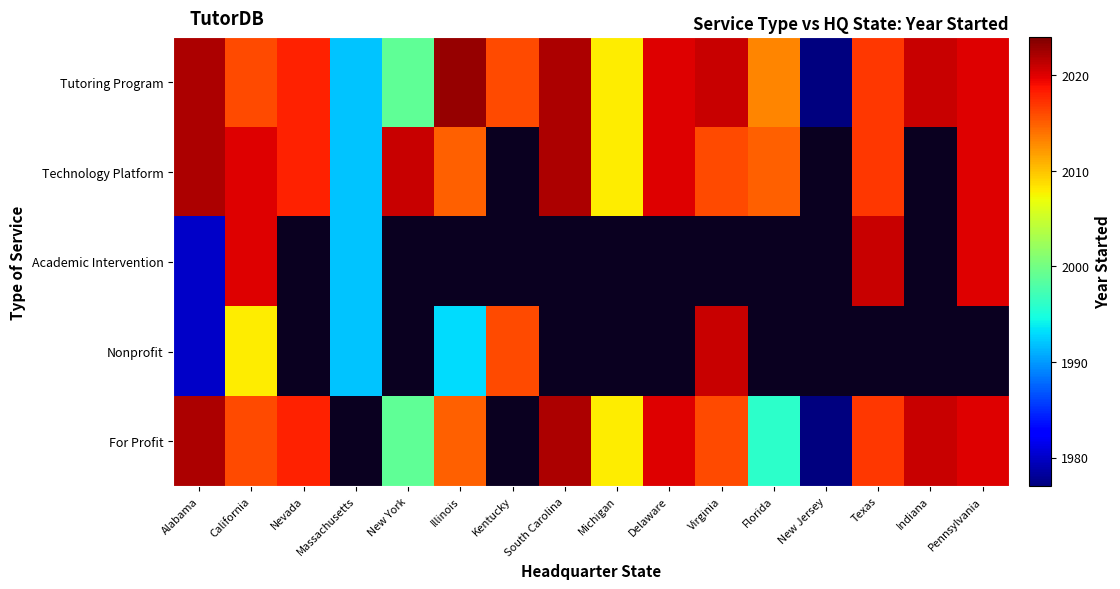

At Michigan, list the series in order from largest to smallest.

Tutoring Program, Technology Platform, Academic Intervention, Nonprofit, For Profit